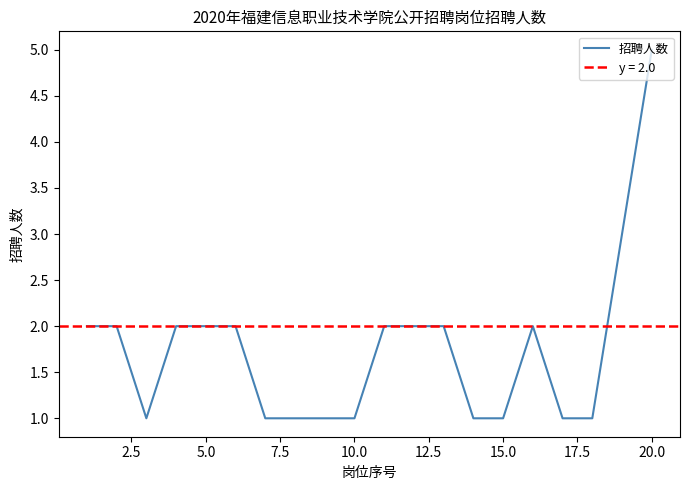

The value of 招聘人数 at 15.0 is 1. True or false?

True